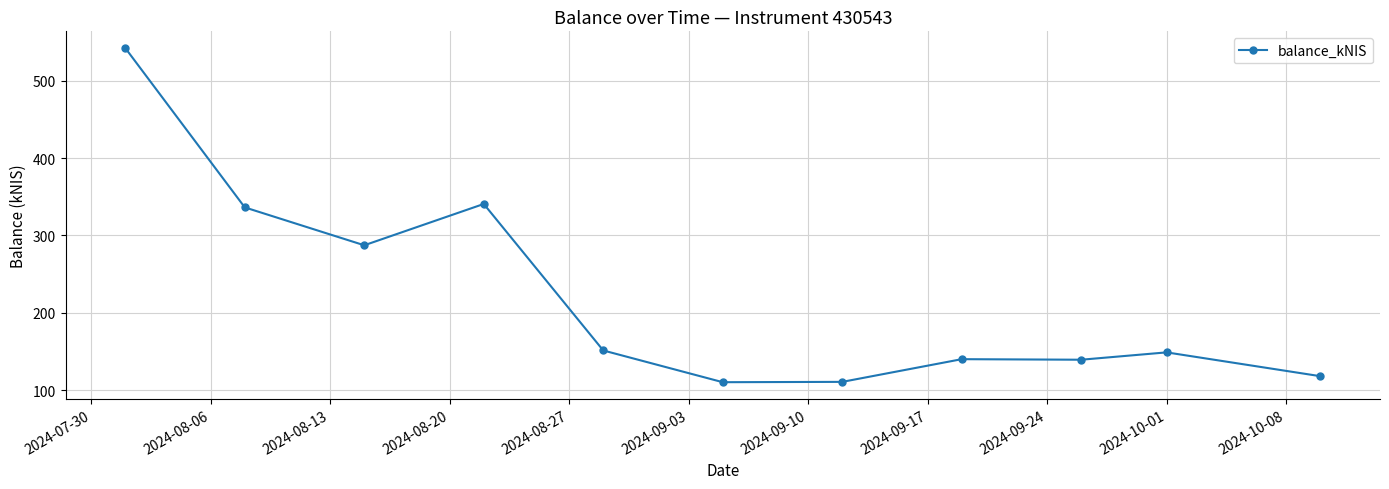

What is the sum of all values?

2424.2